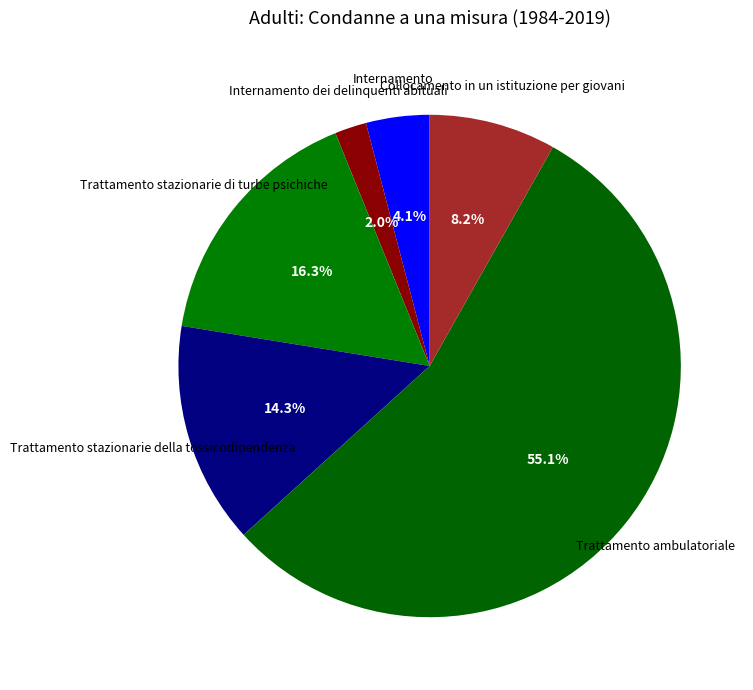

What is the smallest slice in the pie chart?

Internamento dei delinquenti abituali